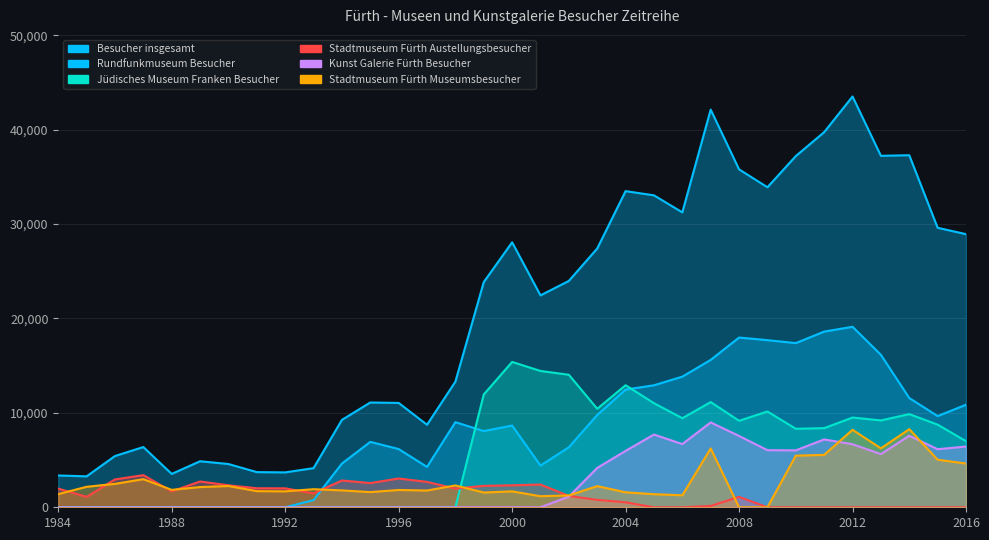

How many interior local peaks does the Stadtmuseum Fürth Austellungsbesucher series have?

6